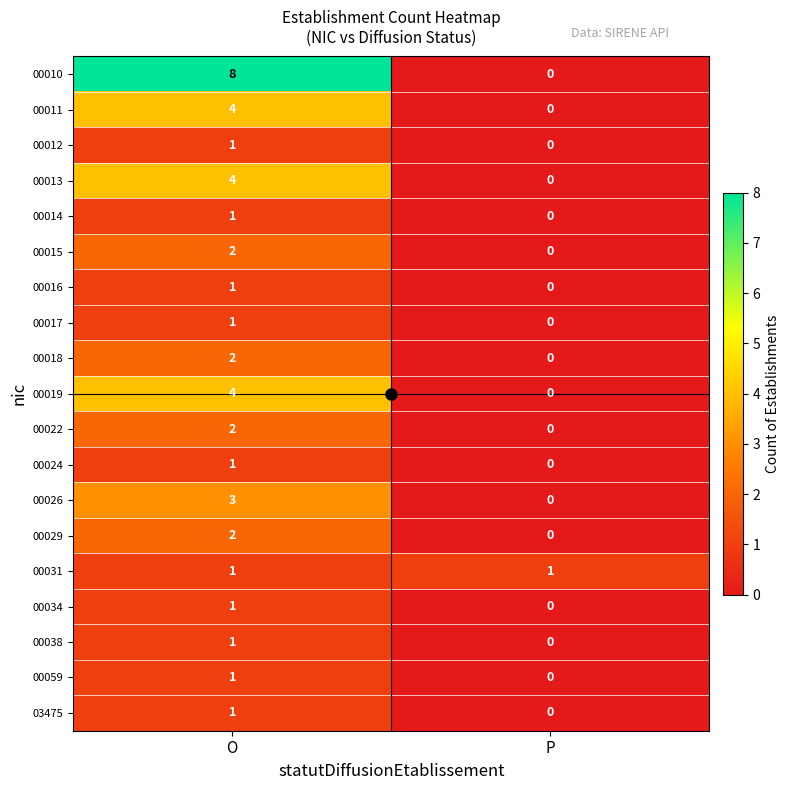

The value of 00014 at P is 0. True or false?

True